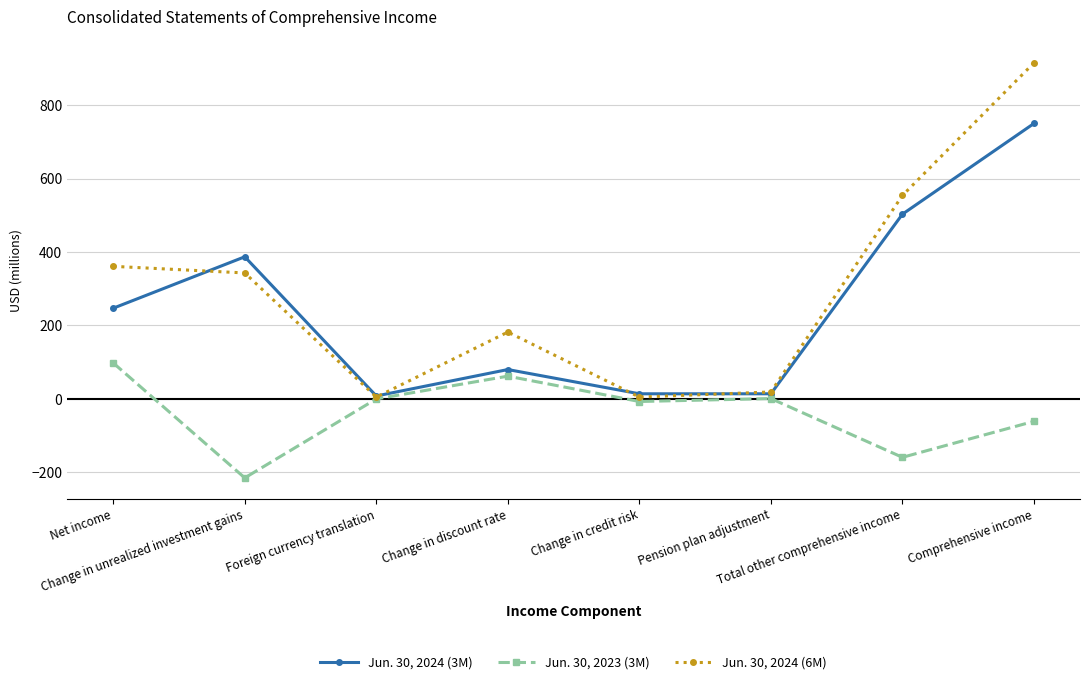

Does the chart display data point markers on the line(s)?

Yes